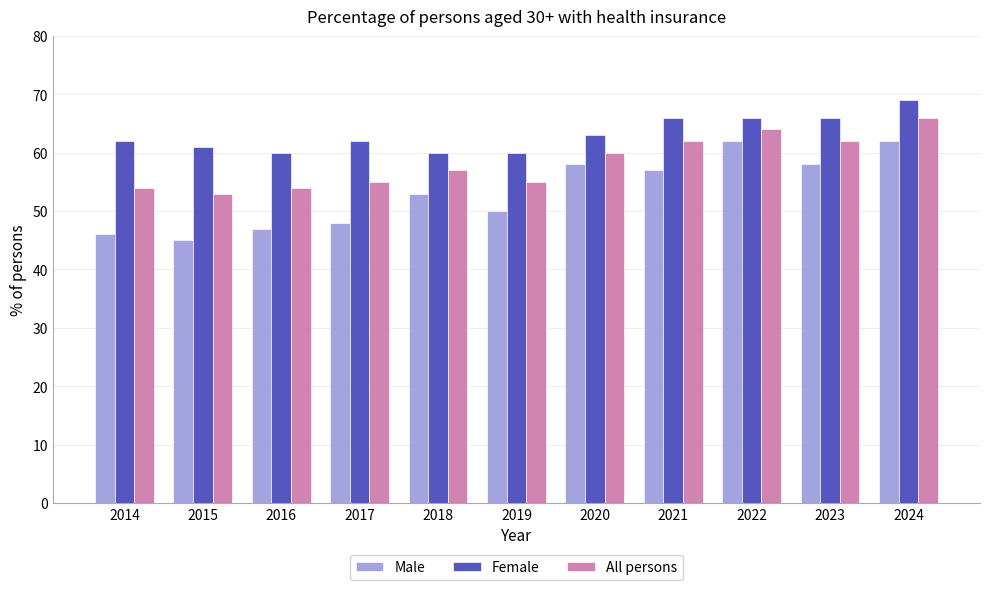

Rank the series by their maximum value, from highest to lowest.

Female, All persons, Male